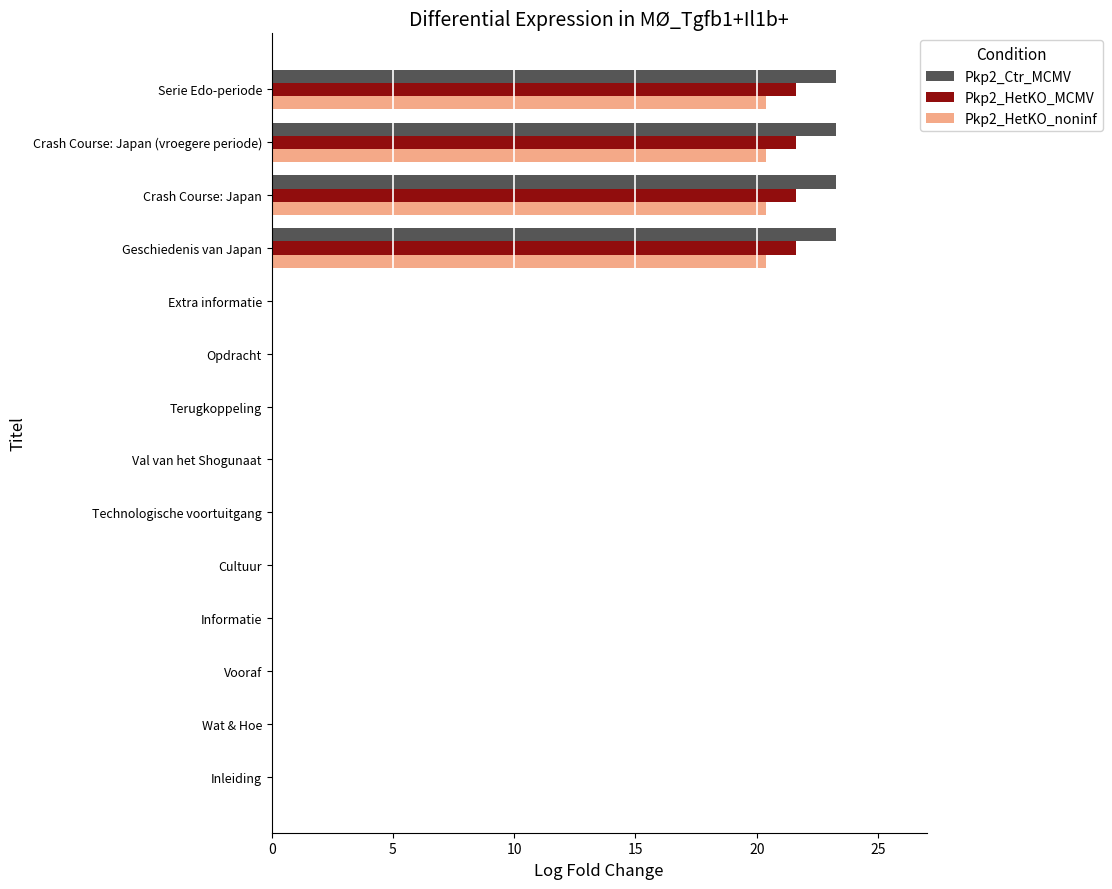

What is the maximum value shown in the chart?

23.3